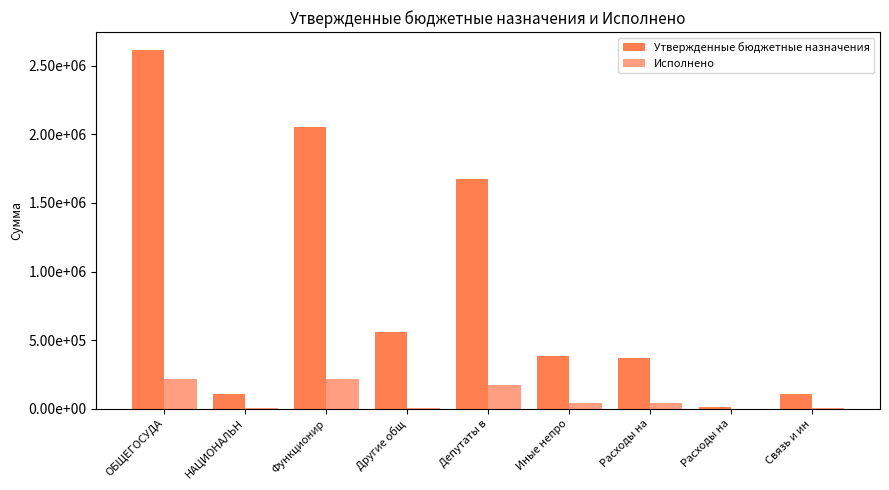

Does the chart contain stacked bars?

No